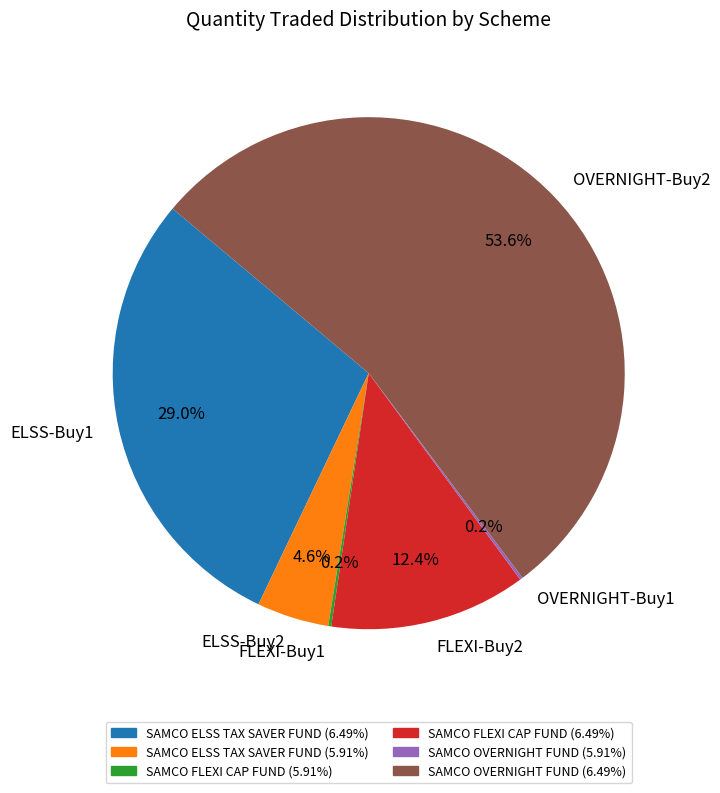

Combined, what portion of the pie is FLEXI-Buy2 and OVERNIGHT-Buy2?

66.0%